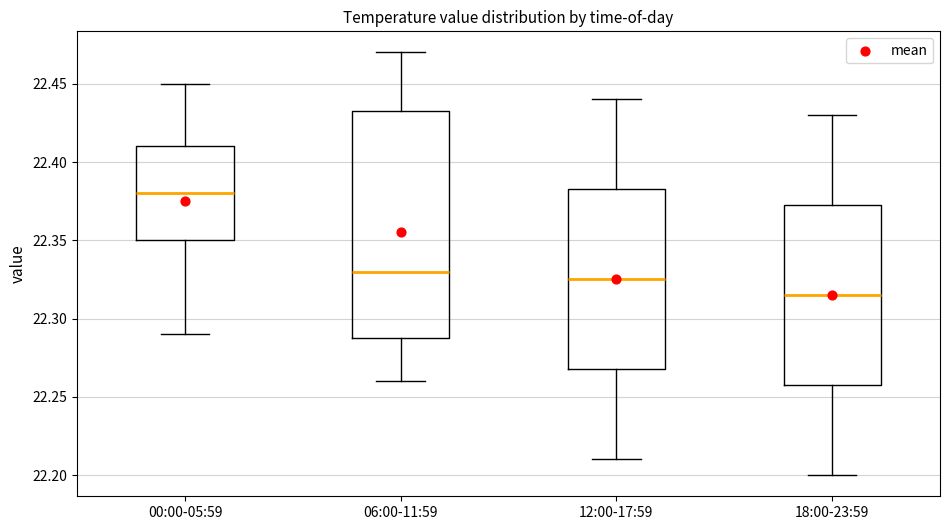

Reading left to right, transcribe this box plot: for each box, give where its median line is, the range the box spans, and where its two whiskers end, as read against the y-axis. The values are not printed on the chart, so give them approximately, as read against the axis.

00:00-05:59: median 22.380, box 22.350 to 22.410, whiskers 22.290 to 22.450
06:00-11:59: median 22.330, box 22.290 to 22.435, whiskers 22.260 to 22.470
12:00-17:59: median 22.325, box 22.270 to 22.385, whiskers 22.210 to 22.440
18:00-23:59: median 22.315, box 22.260 to 22.375, whiskers 22.200 to 22.430